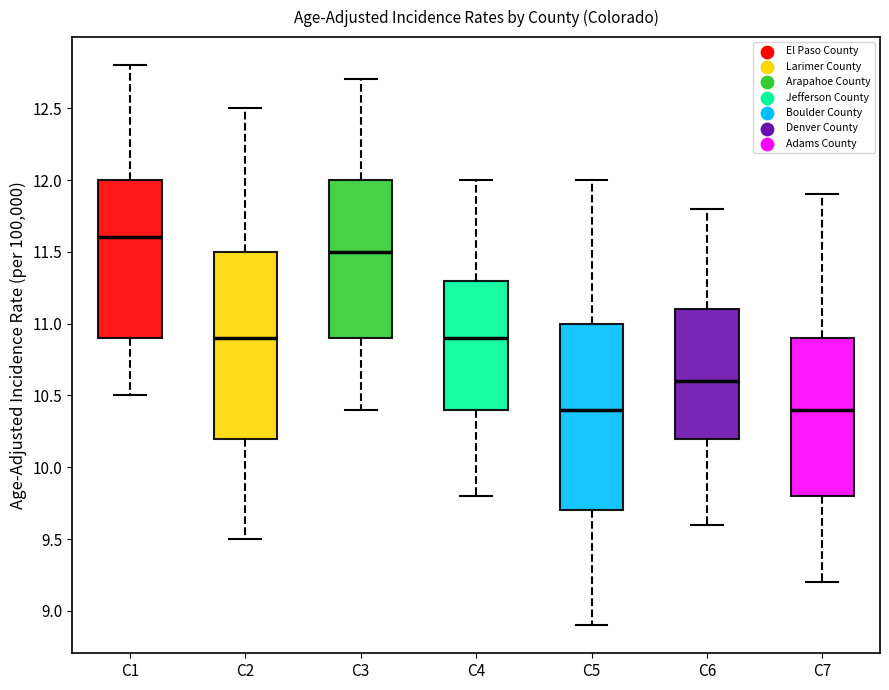

Reading left to right, transcribe this box plot: for each box, give where its median line is, the range the box spans, and where its two whiskers end, as read against the y-axis. The values are not printed on the chart, so give them approximately, as read against the axis.

C1: median 11.6, box 10.9 to 12.0, whiskers 10.5 to 12.8
C2: median 10.9, box 10.2 to 11.5, whiskers 9.5 to 12.5
C3: median 11.5, box 10.9 to 12.0, whiskers 10.4 to 12.7
C4: median 10.9, box 10.4 to 11.3, whiskers 9.8 to 12.0
C5: median 10.4, box 9.7 to 11.0, whiskers 8.9 to 12.0
C6: median 10.6, box 10.2 to 11.1, whiskers 9.6 to 11.8
C7: median 10.4, box 9.8 to 10.9, whiskers 9.2 to 11.9